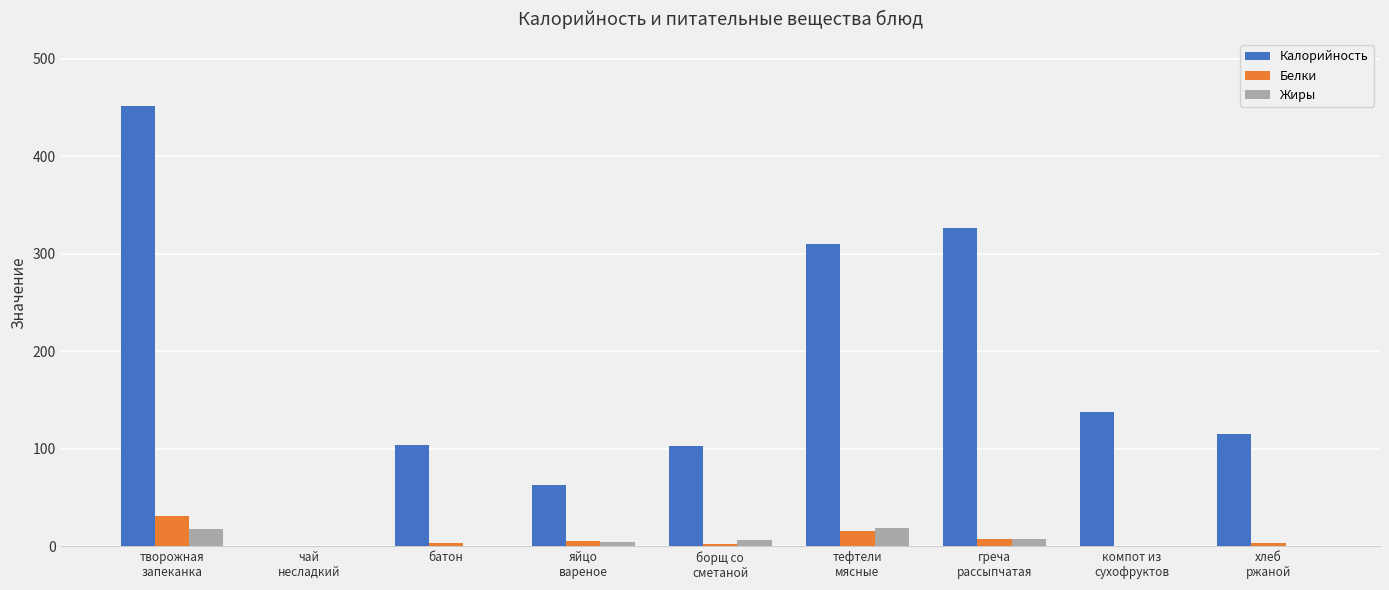

What is the sum of all Белки values?

70.1